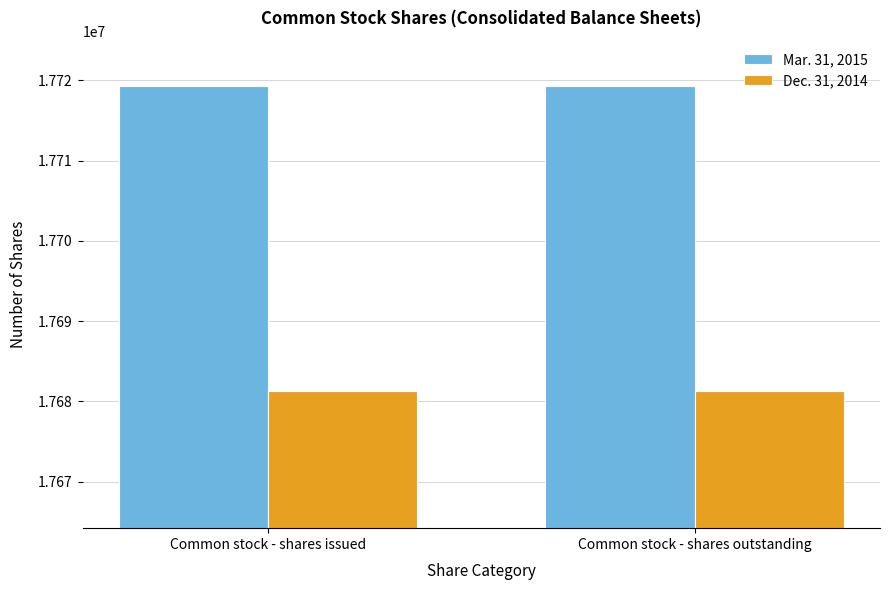

Is it true that Mar. 31, 2015 equals 26092133 at Common stock - shares issued?

False